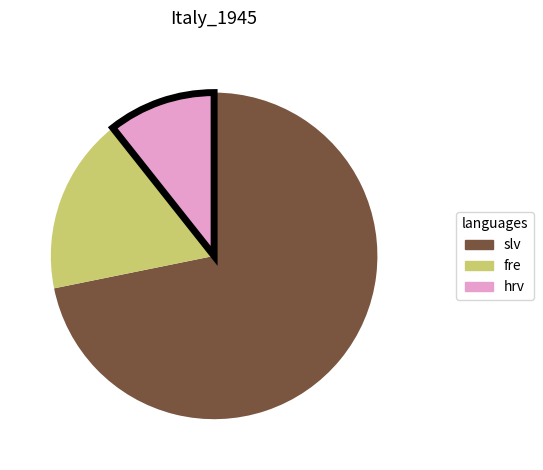

Is there a majority slice in this chart?

Yes